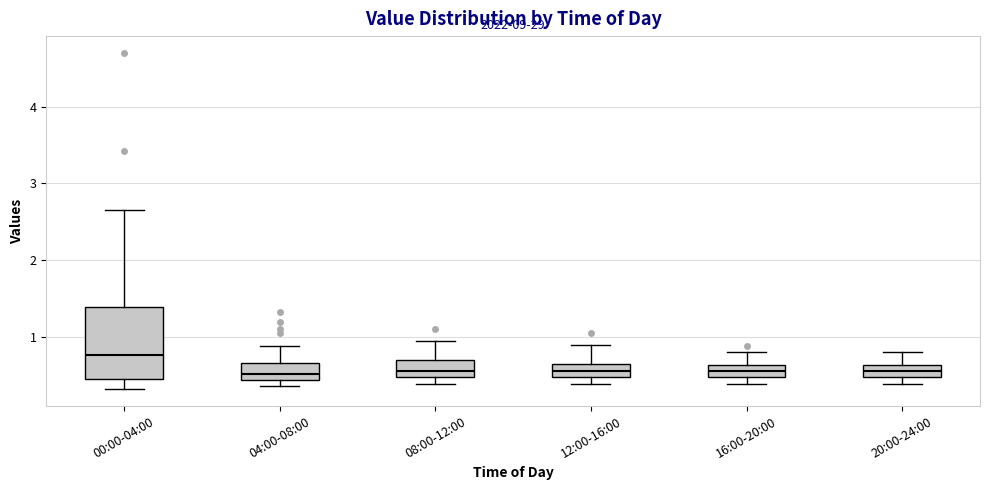

Where does the median line of the box for 12:00-16:00 sit on the y-axis? The values are not printed on the chart, so give them approximately, as read against the axis.

0.6